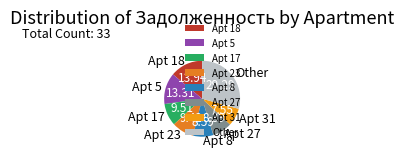

Combined, do Apt 23 and Apt 31 account for over 50%?

No